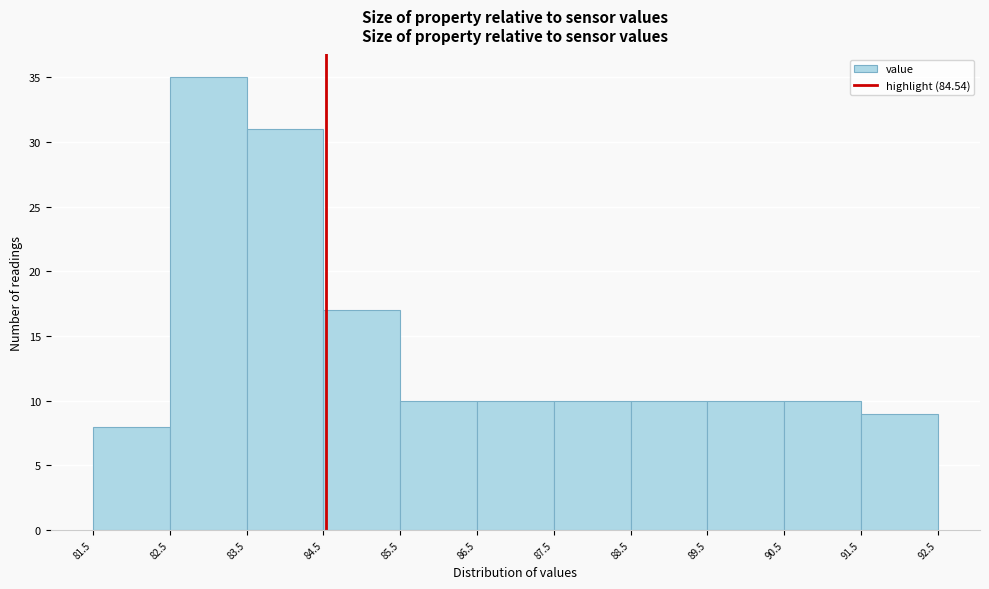

What is the height of the bar covering 87.5 to 88.5 on the x-axis? The values are not printed on the chart, so give them approximately, as read against the axis.

10